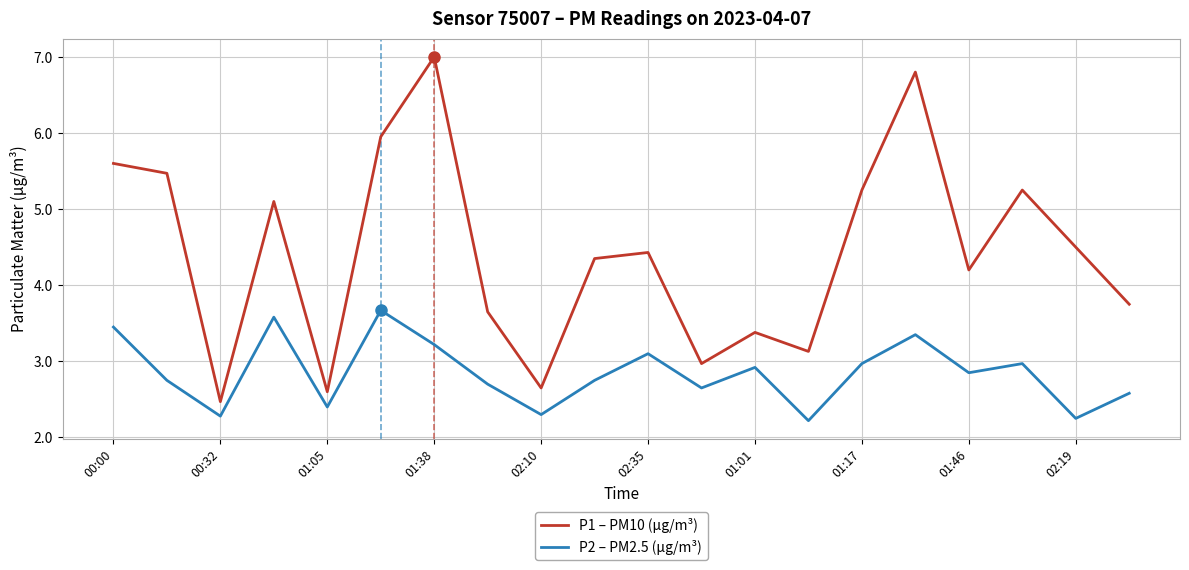

Count the number of categories in the chart.

20